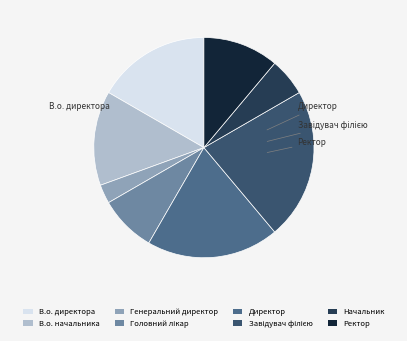

Does any single category account for the majority?

No